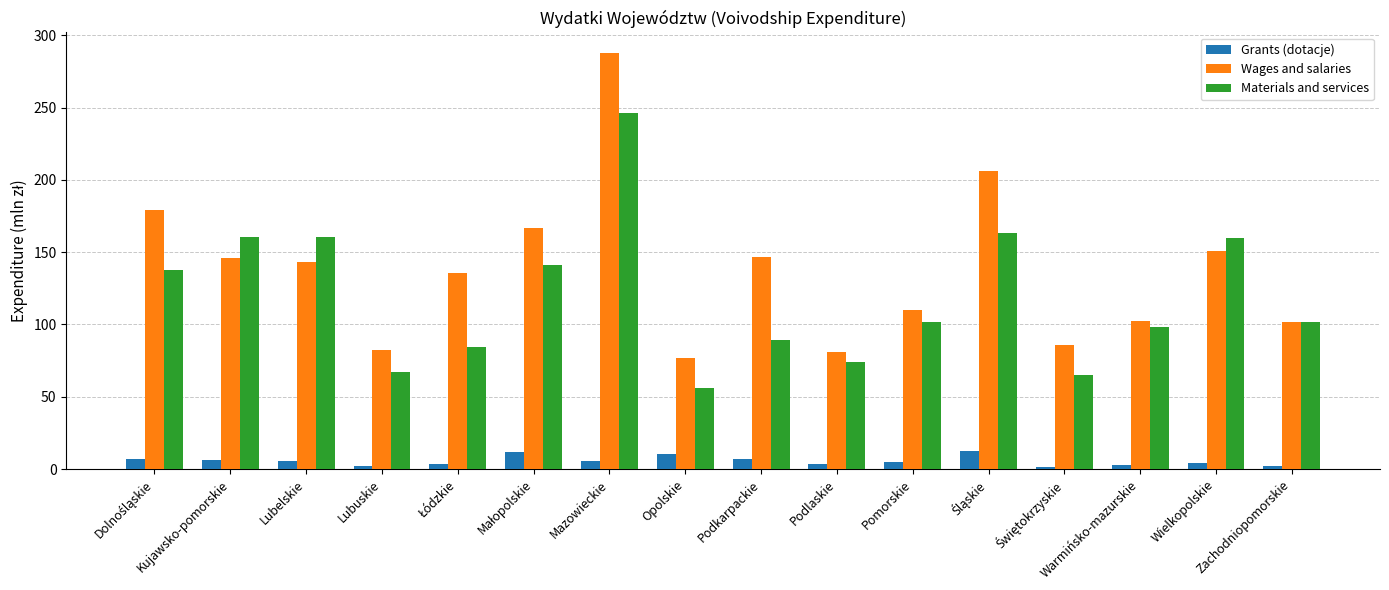

What is the sum of the Grants (dotacje) values at Lubelskie and Kujawsko-pomorskie?

12.2